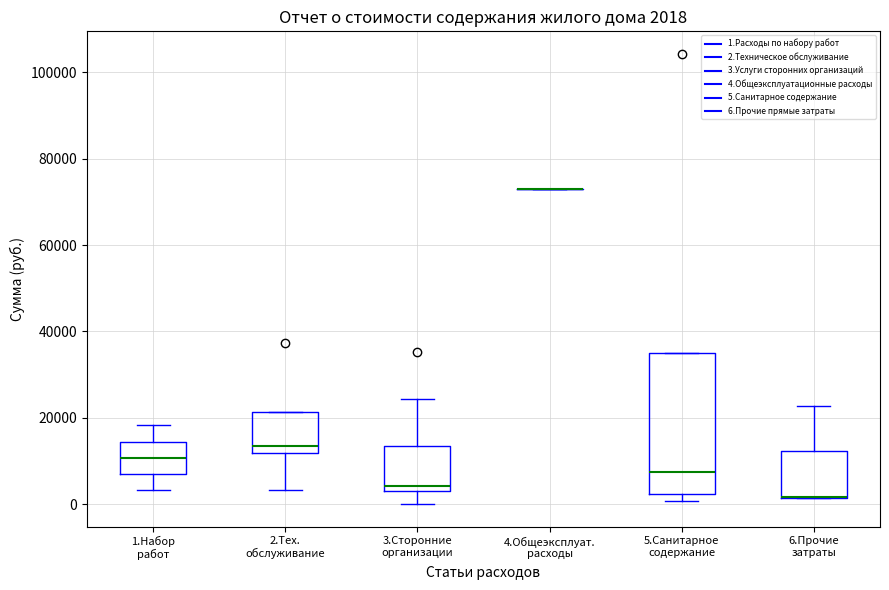

Comparing the boxes themselves (not the whiskers), which one is the tallest?

5.Санитарное содержание